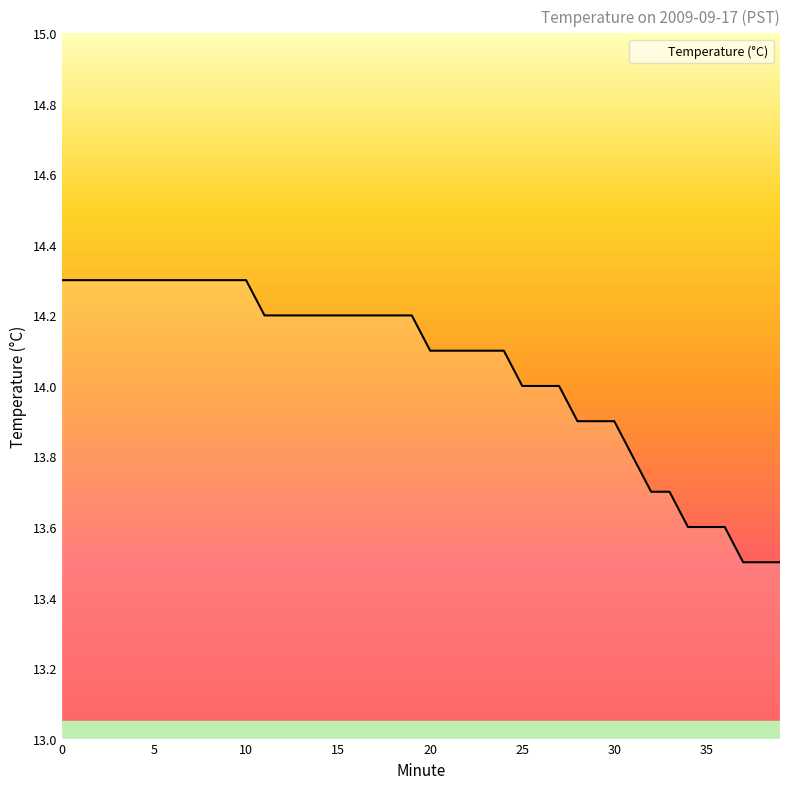

Reading right to left, what are all the values shown in this chart?

13.5	13.5	13.5	13.6	13.6	13.6	13.7	13.7	13.8	13.9	13.9	13.9	14.0	14.0	14.0	14.1	14.1	14.1	14.1	14.1	14.2	14.2	14.2	14.2	14.2	14.2	14.2	14.2	14.2	14.3	14.3	14.3	14.3	14.3	14.3	14.3	14.3	14.3	14.3	14.3